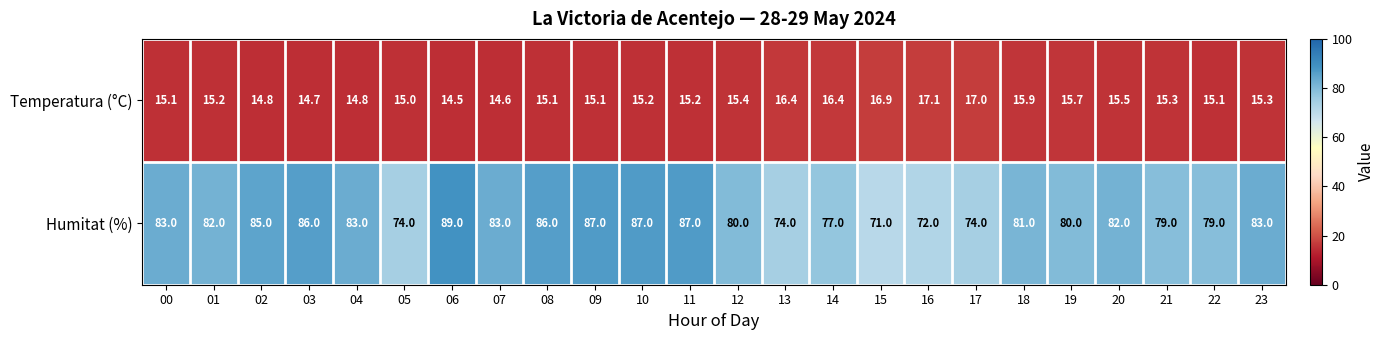

What is the total value across all series at 09?

102.1